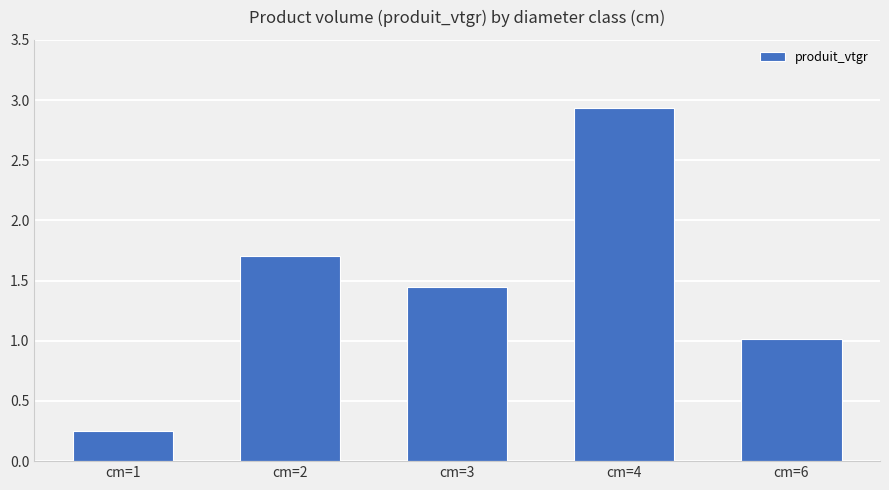

List the labels in order of value, largest first.

cm=4, cm=2, cm=3, cm=6, cm=1